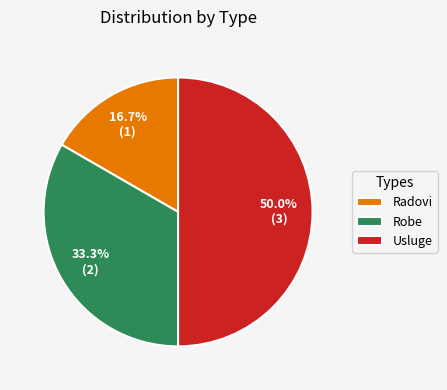

To the nearest percent, what is the difference between the largest and smallest slice percentages?

33%